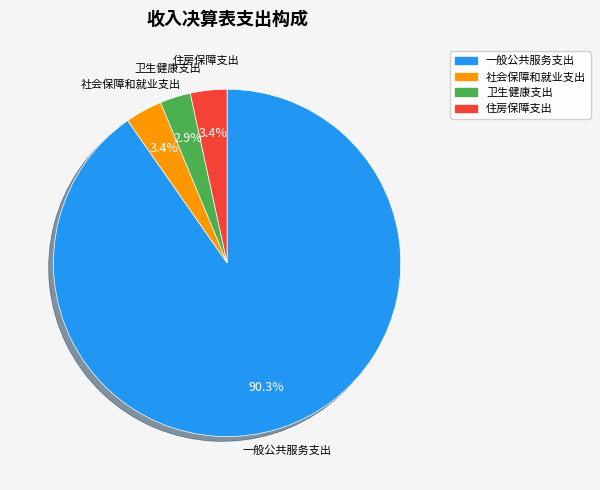

Which has a higher value, 卫生健康支出 or 社会保障和就业支出?

社会保障和就业支出